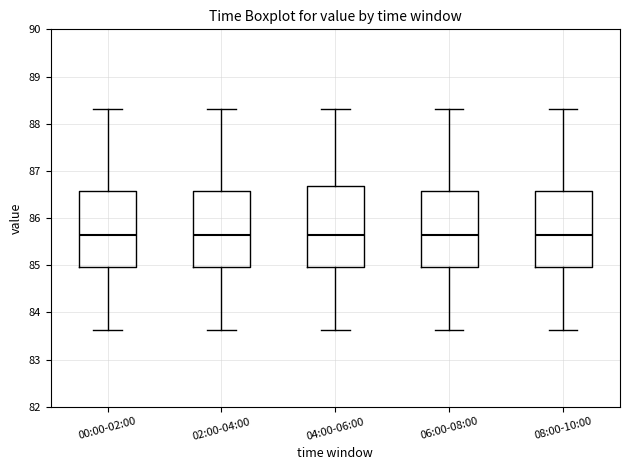

Where does the median line of the box for 08:00-10:00 sit on the y-axis? The values are not printed on the chart, so give them approximately, as read against the axis.

85.7